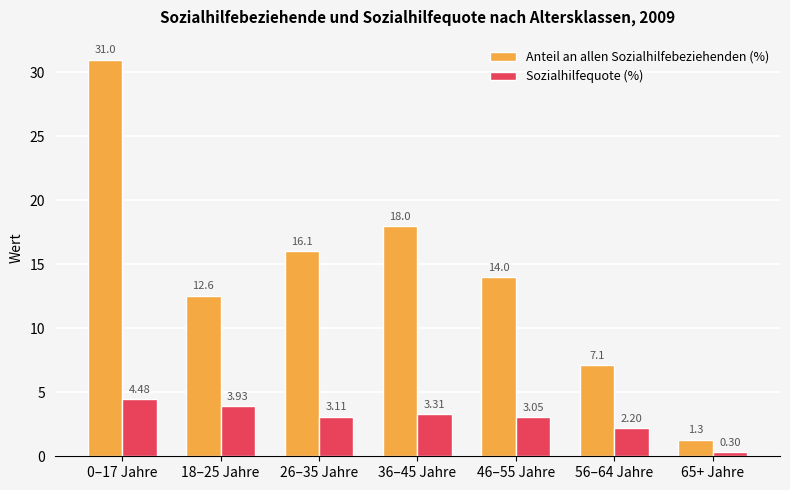

What is the total value across all series at 18–25 Jahre?

16.5